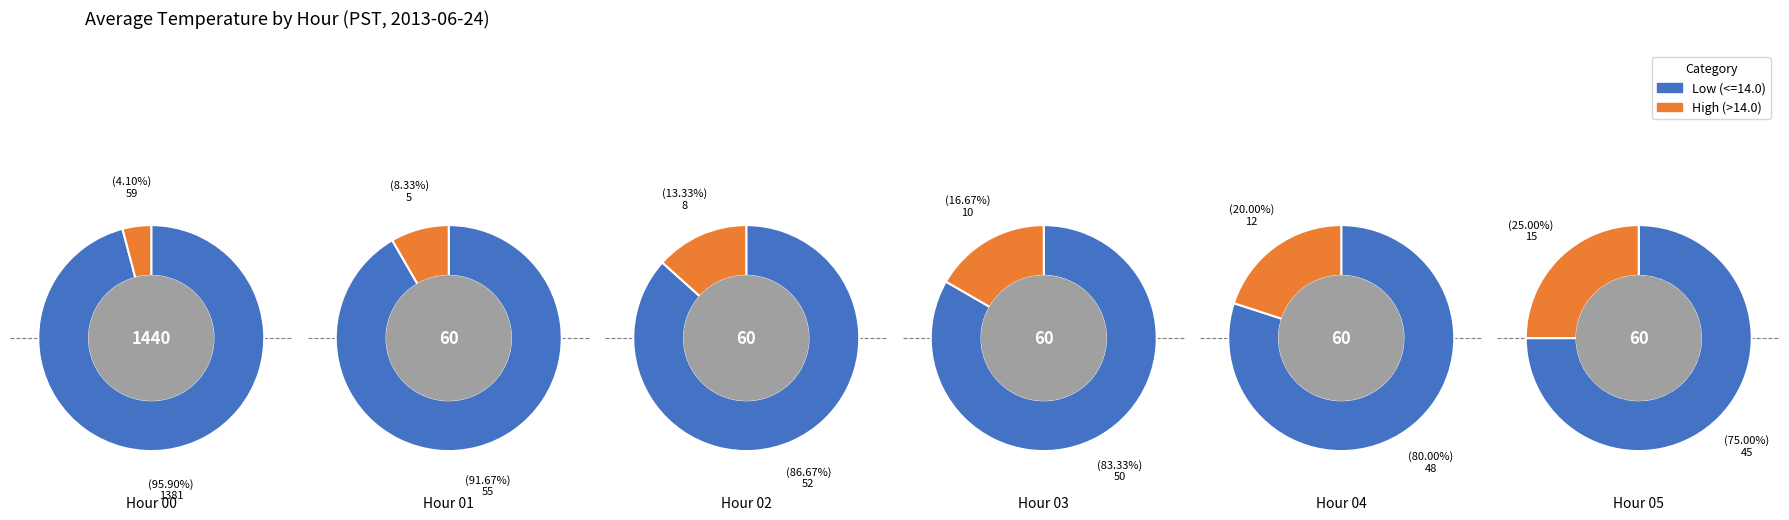

Does 0 represent more than half of the total?

Yes